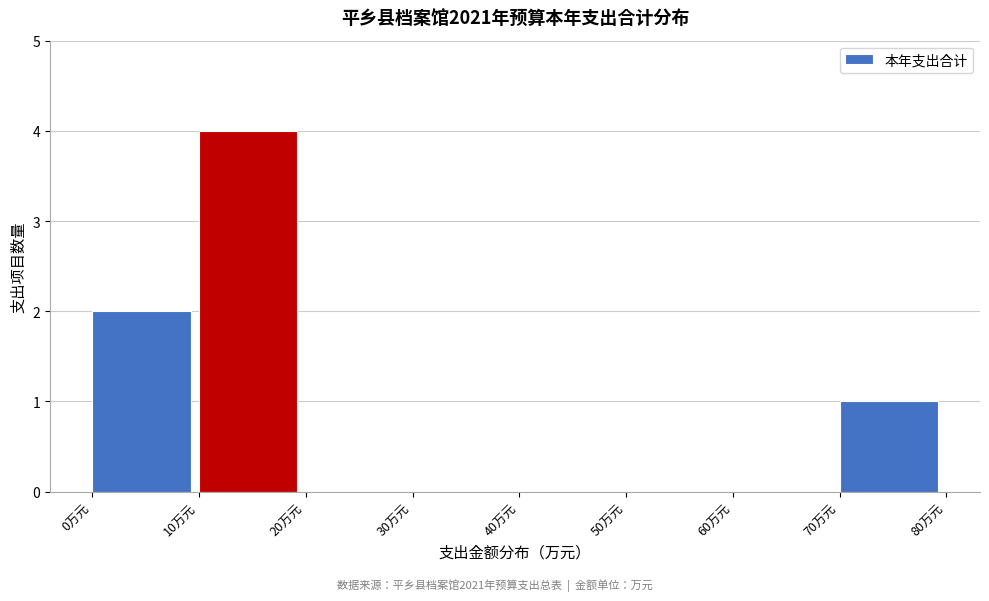

What is the height of the bar covering 0 to 10 on the x-axis? The values are not printed on the chart, so give them approximately, as read against the axis.

2